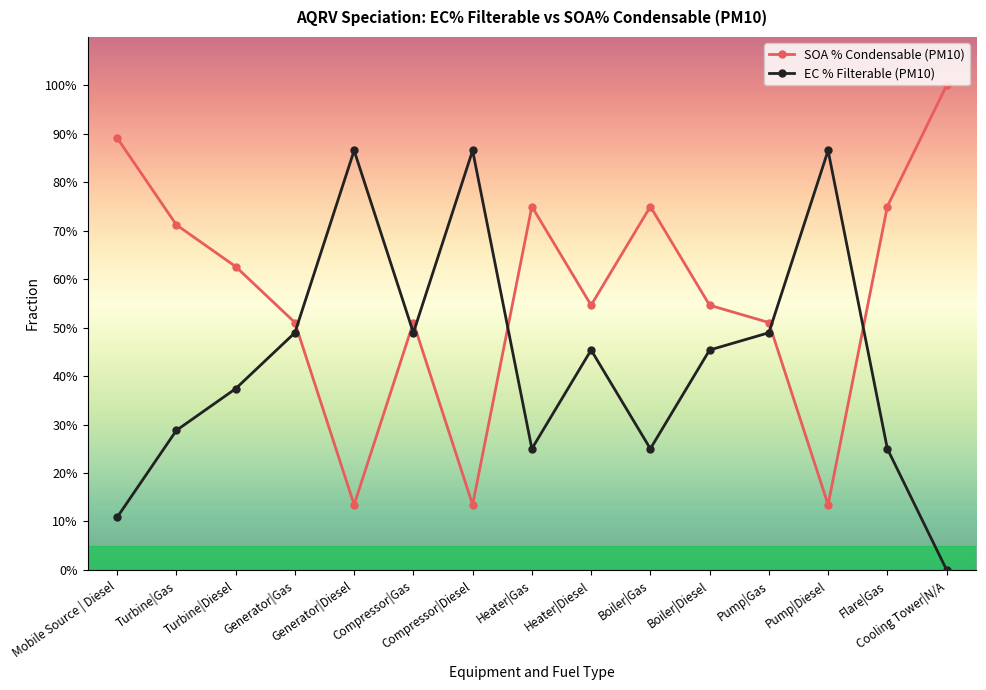

At Generator|Gas, list the series in order from largest to smallest.

SOA % Condensable (PM10), EC % Filterable (PM10)